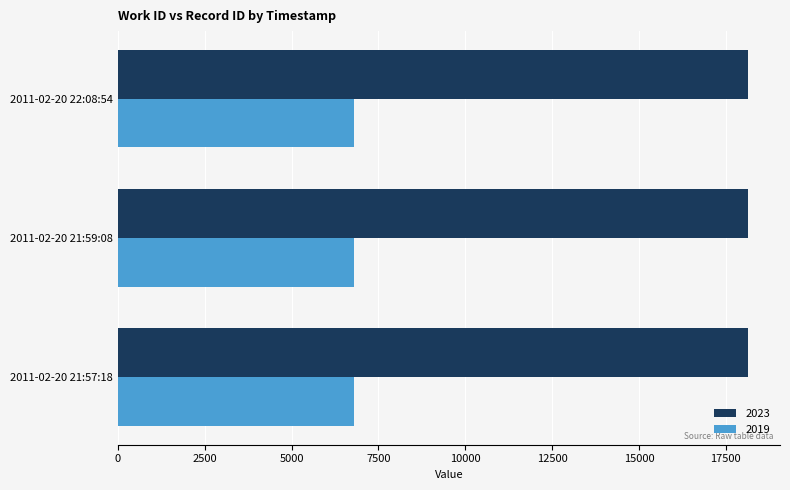

What is the sum of the 2019 values at 2011-02-20 22:08:54 and 2011-02-20 21:57:18?

13594